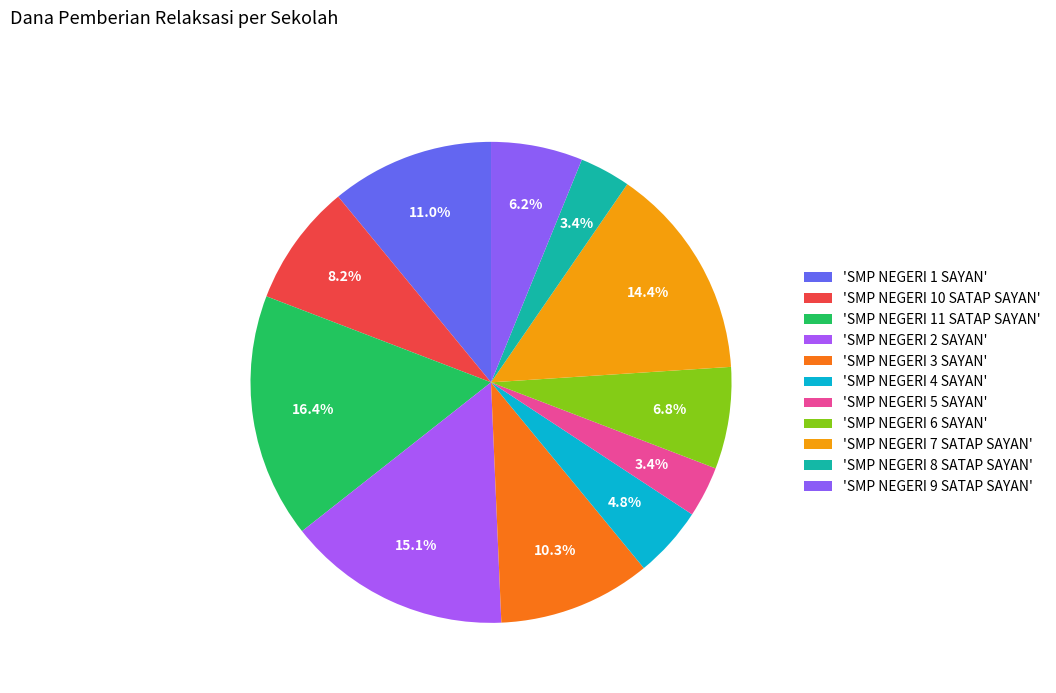

Which slice is the smallest?

SMP NEGERI 5 SAYAN